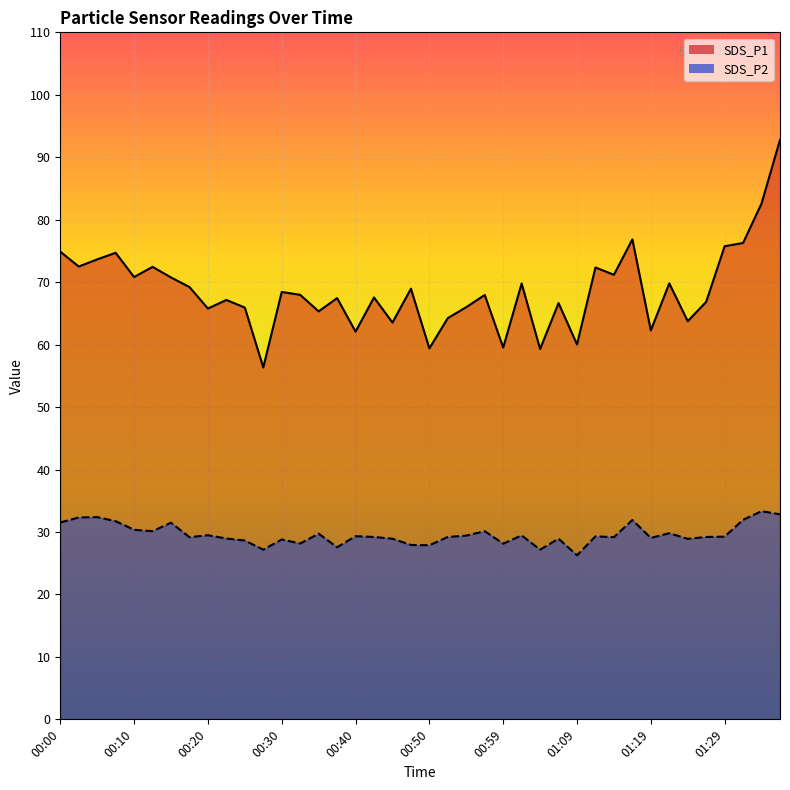

At how many categories does at least one series exceed 33?

40